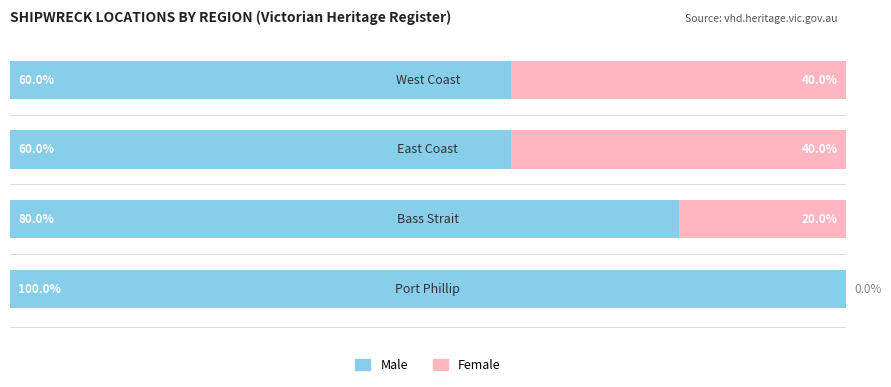

What are all the series names shown in the legend?

Male, Female